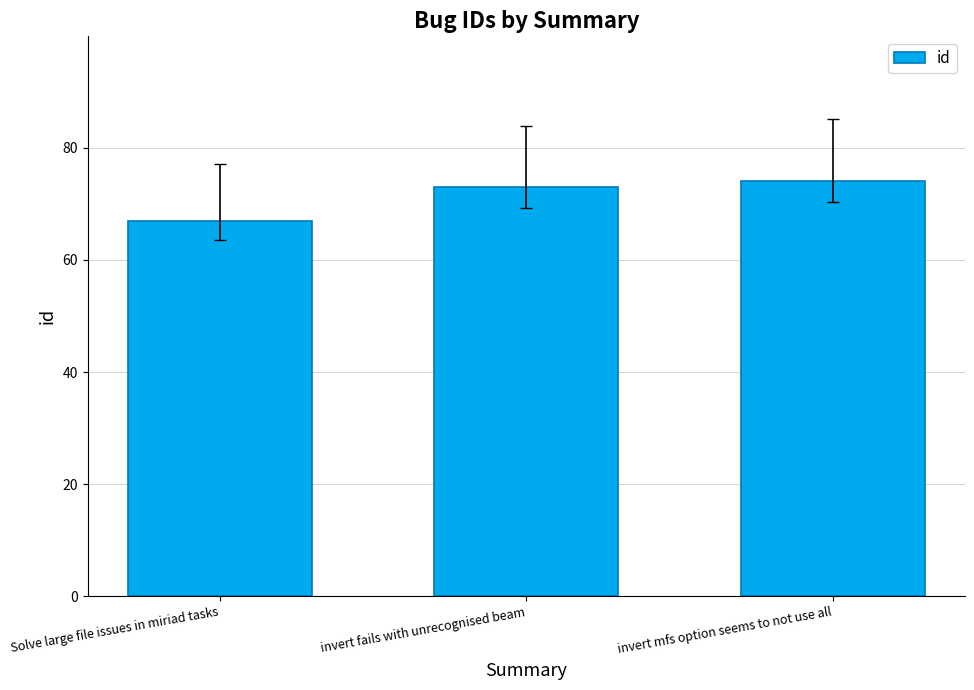

Count the values in the range 67 to 74.

3